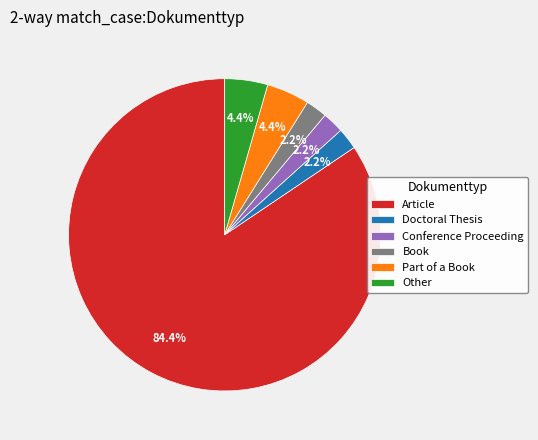

To the nearest percent, what is the difference between the largest and smallest slice percentages?

82%